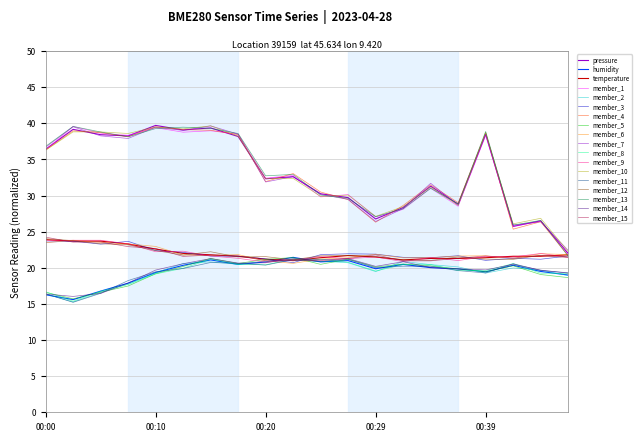

What is the maximum value shown in the chart?

39.7